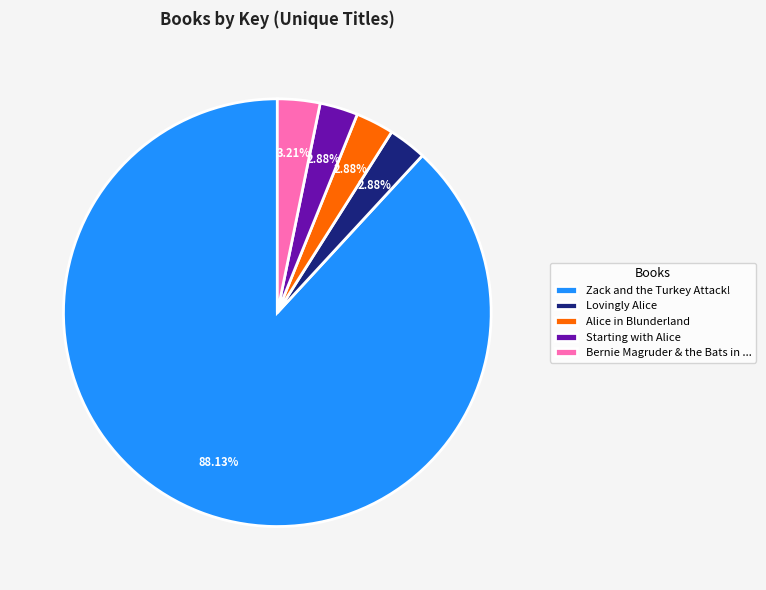

What is the largest slice in the pie chart?

Zack and the Turkey Attack!